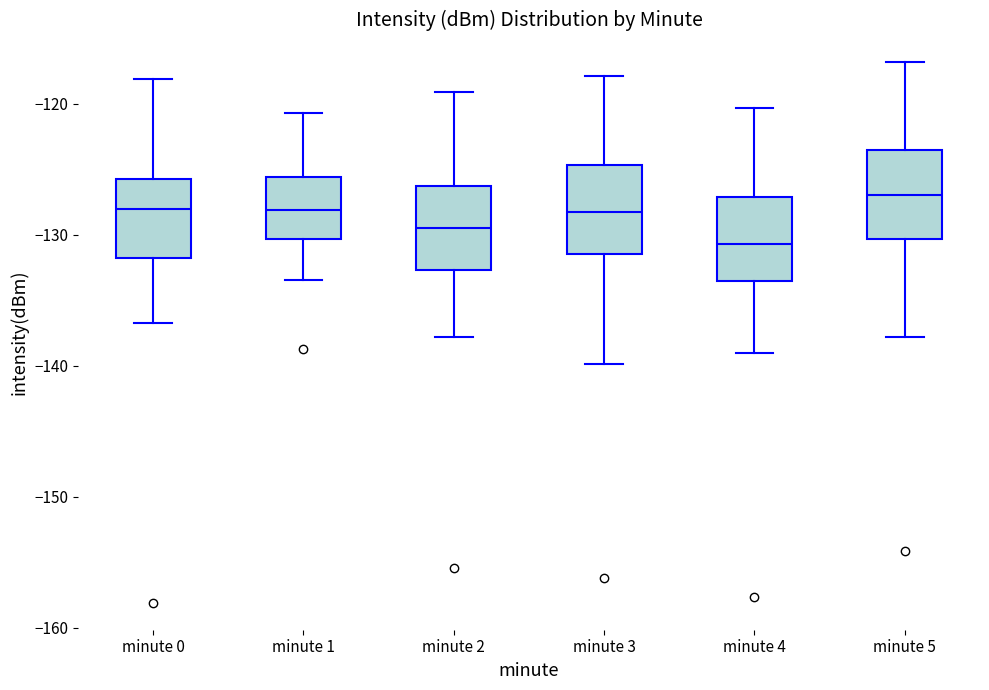

Reading left to right, read every box against the y-axis: the position of its median line, the range the box covers, and the ends of its whiskers. The values are not printed on the chart, so give them approximately, as read against the axis.

minute 0: median -128, box -132 to -126, whiskers -137 to -118
minute 1: median -128, box -130 to -126, whiskers -133 to -121
minute 2: median -129, box -133 to -126, whiskers -138 to -119
minute 3: median -128, box -131 to -125, whiskers -140 to -118
minute 4: median -131, box -134 to -127, whiskers -139 to -120
minute 5: median -127, box -130 to -124, whiskers -138 to -117